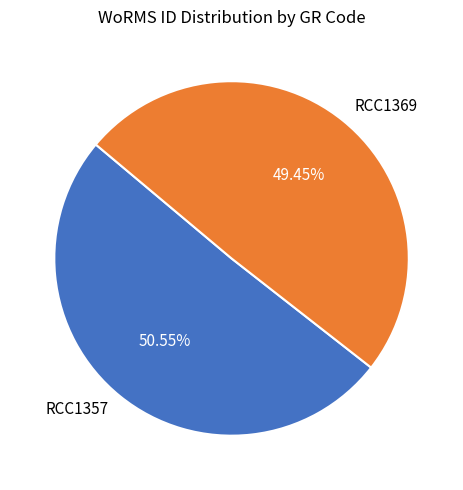

Rank the categories by value from highest to lowest.

RCC1357, RCC1369